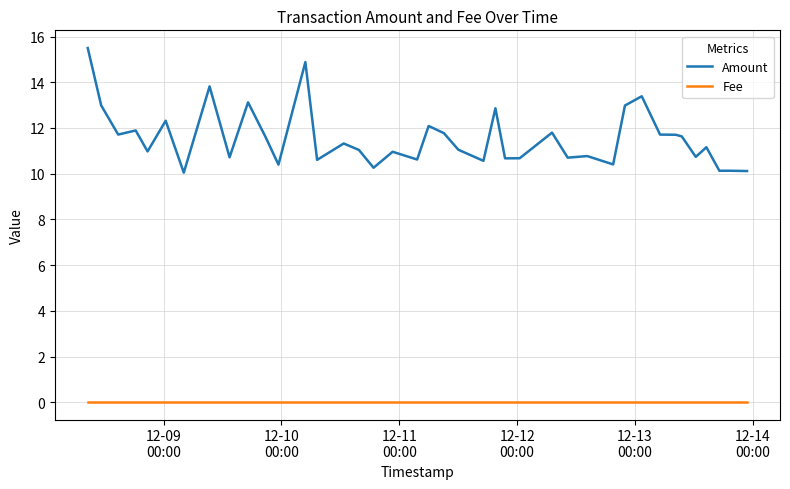

What are all the series names shown in the legend?

Amount, Fee